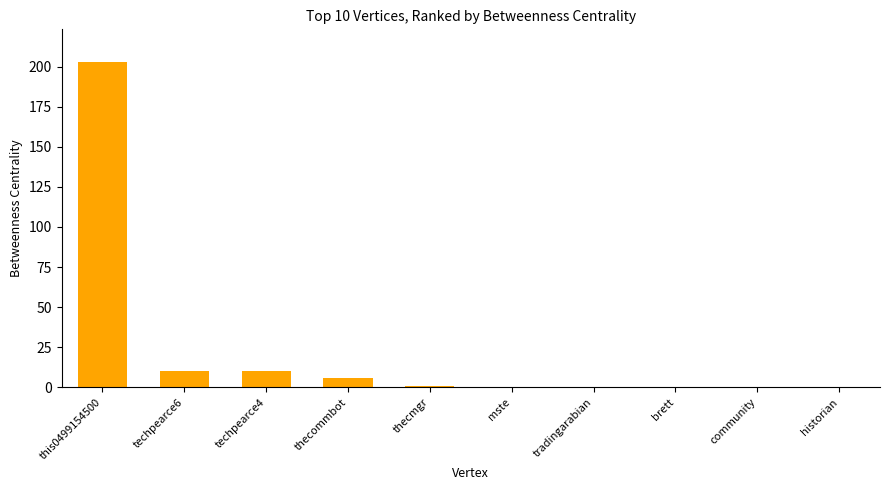

Reading left to right, transcribe all the data shown in this chart.

203	10	10	6	1	0	0	0	0	0